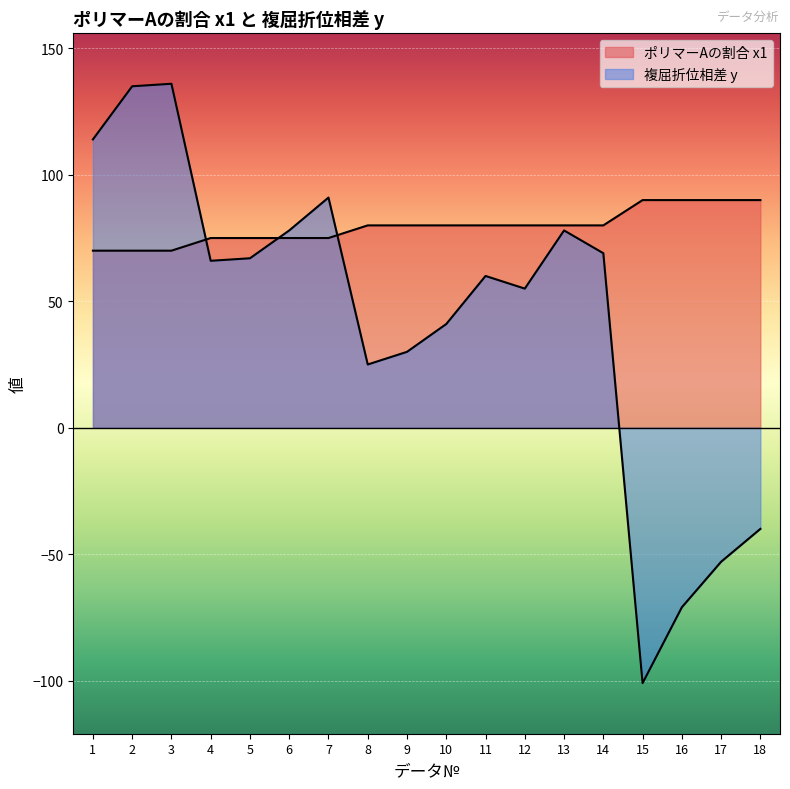

Reading left to right, transcribe all the data shown in this chart.

ポリマーAの割合 x1: 70	70	70	75	75	75	75	80	80	80	80	80	80	80	90	90	90	90
複屈折位相差 y: 114	135	136	66	67	78	91	25	30	41	60	55	78	69	-101	-71	-53	-40